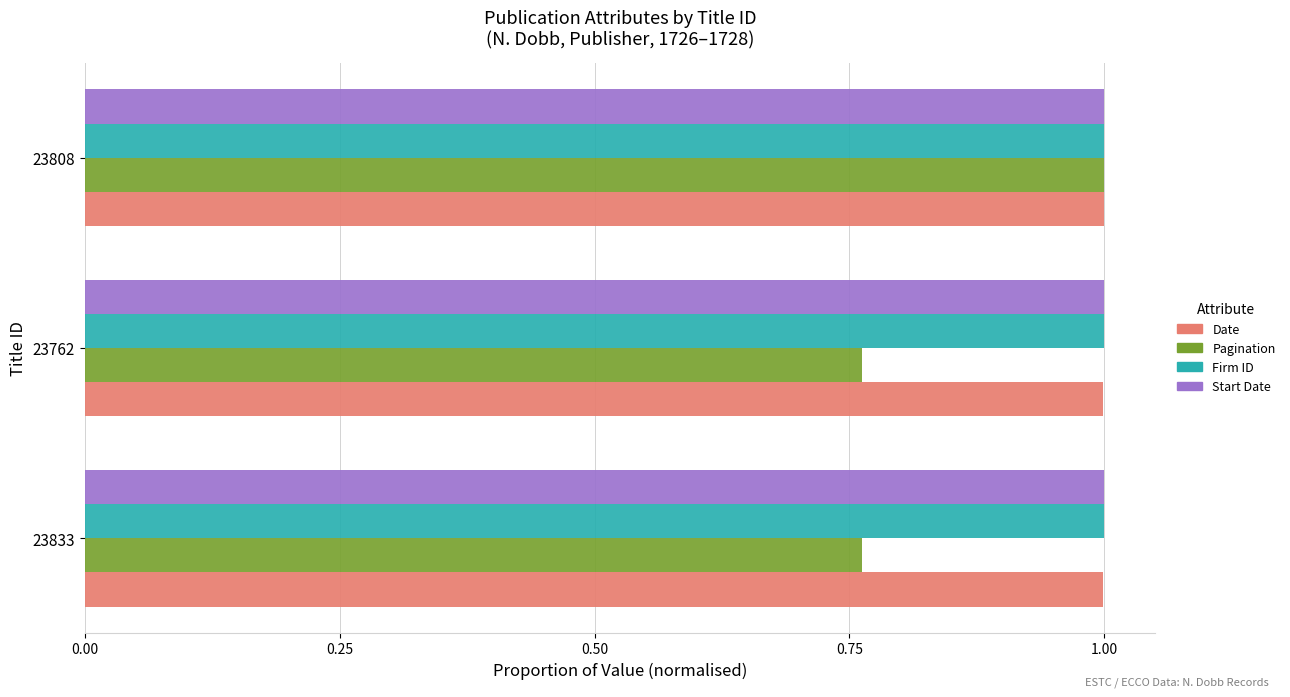

What are all the series names shown in the legend?

Date, Pagination, Firm ID, Start Date